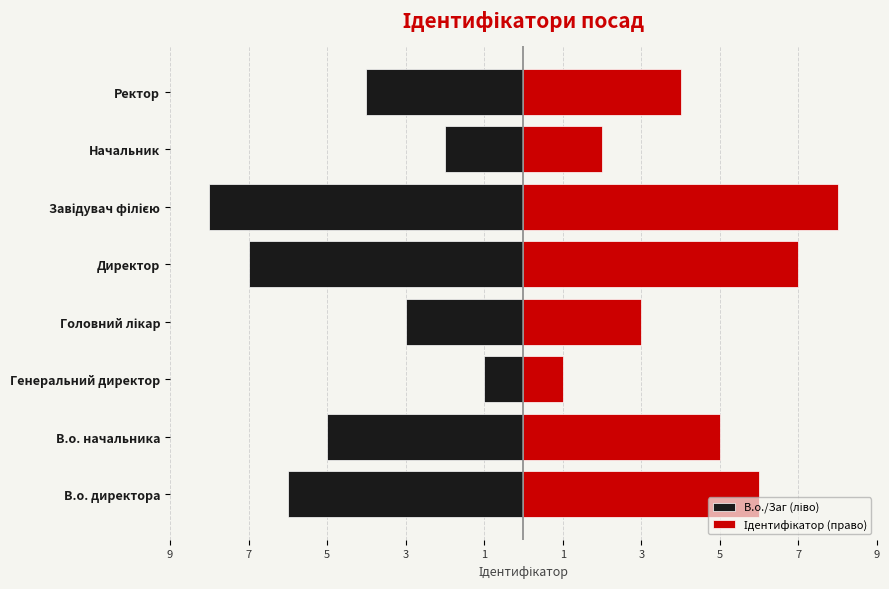

What is the minimum value shown in the chart?

-8